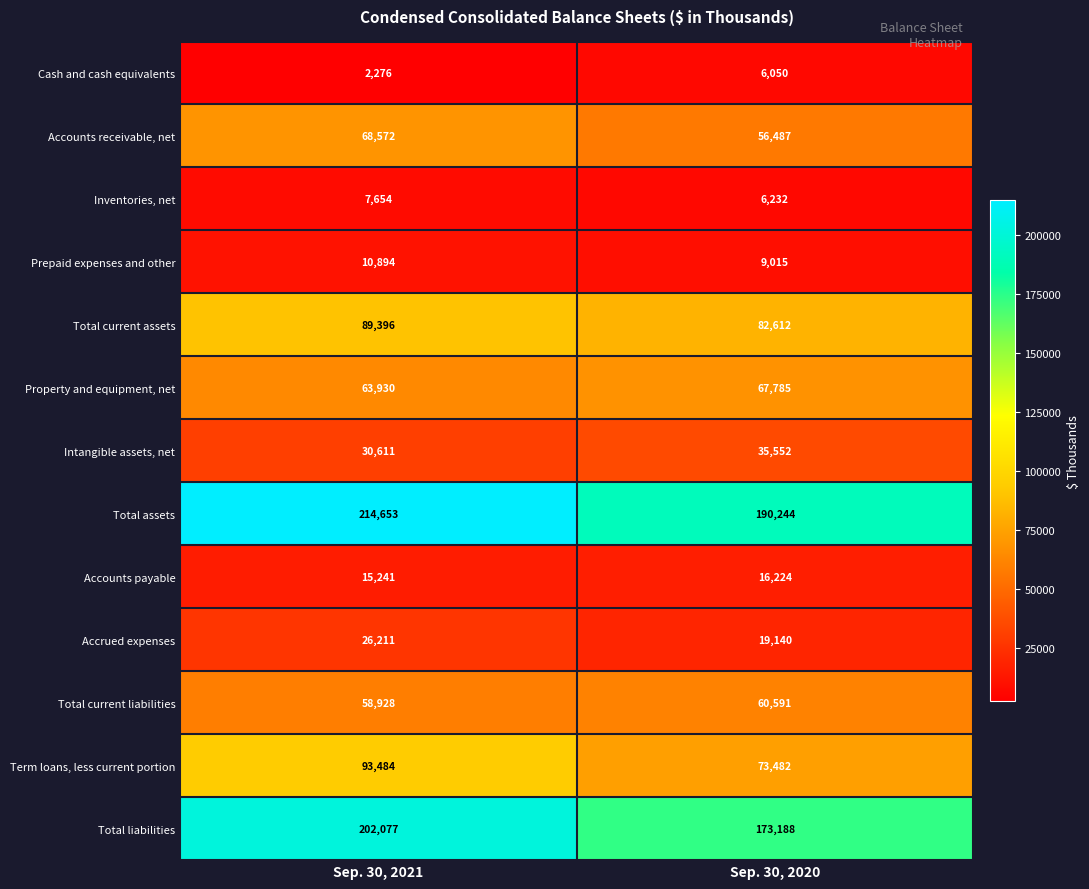

Which label corresponds to the largest value in the chart?

Sep. 30, 2021